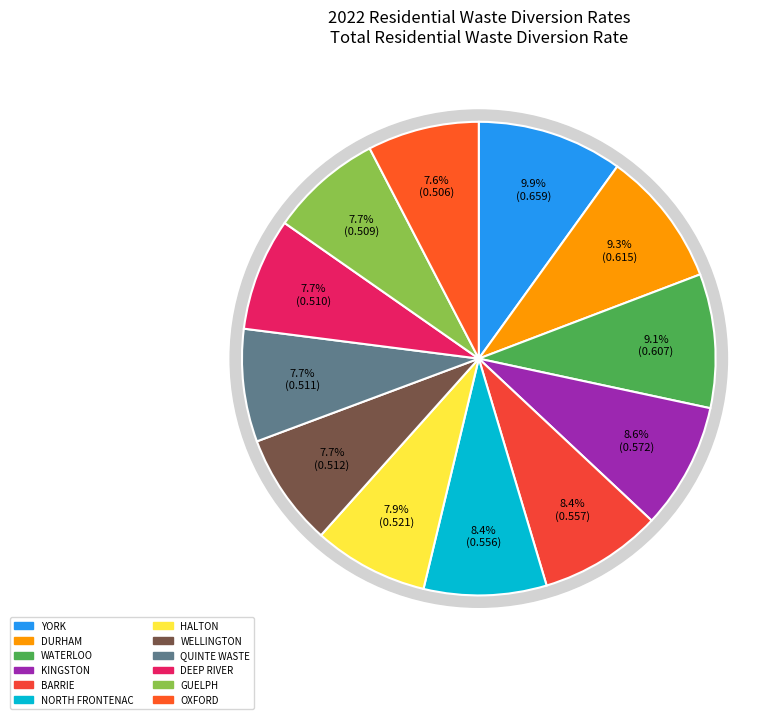

Is it true that DURHAM, REGIONAL MUNICIPALITY OF is 1% of the pie?

False